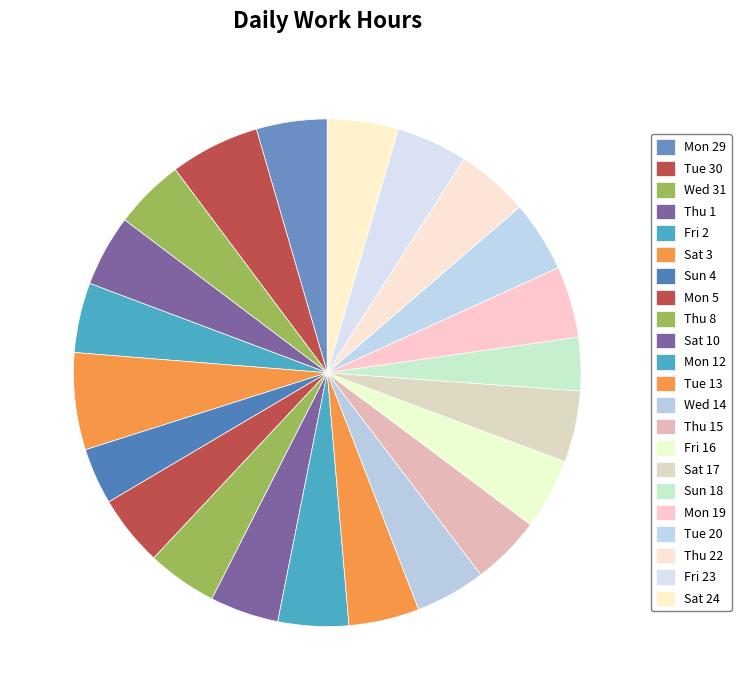

What percentage do Fri 16 and Mon 19 together represent?

9.1%